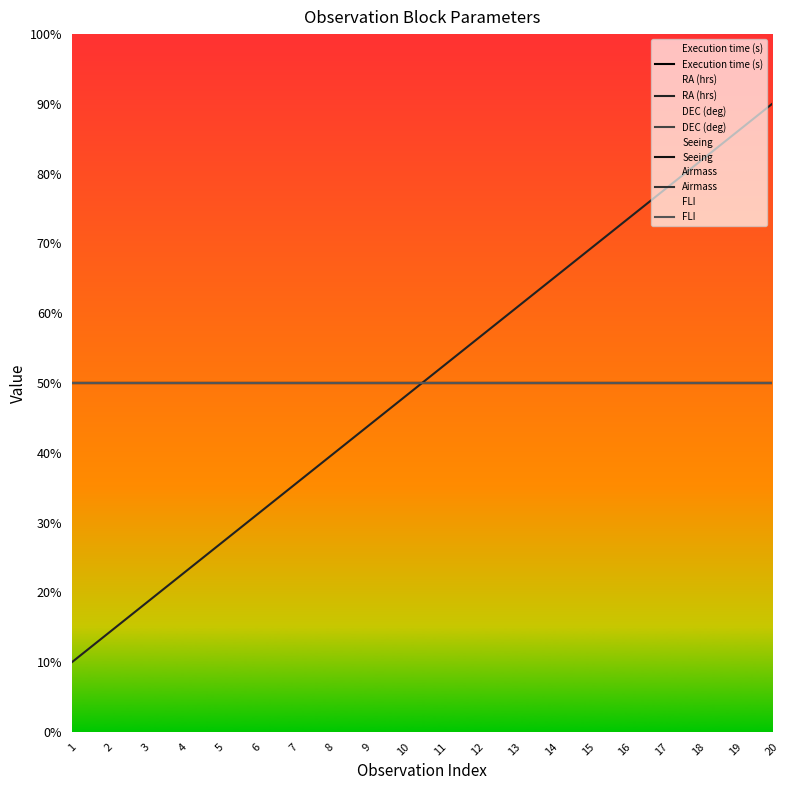

Where do DEC (deg) and RA (hrs) first cross each other?

10 and 11